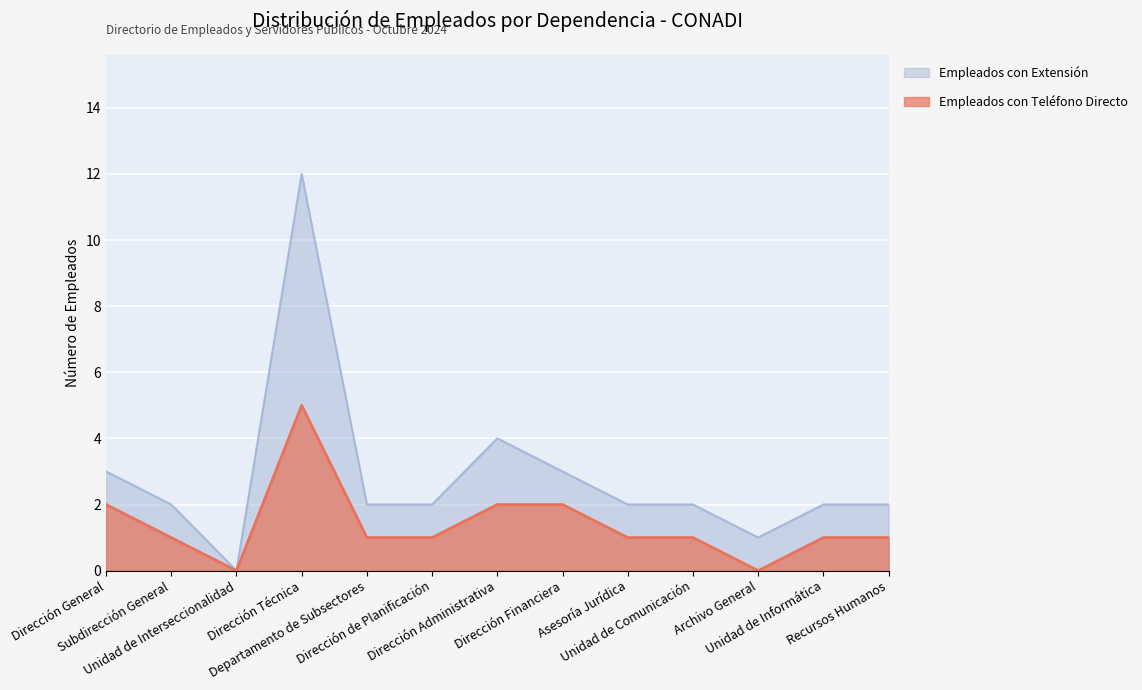

What is the label of the 3rd point from the right?

Archivo General